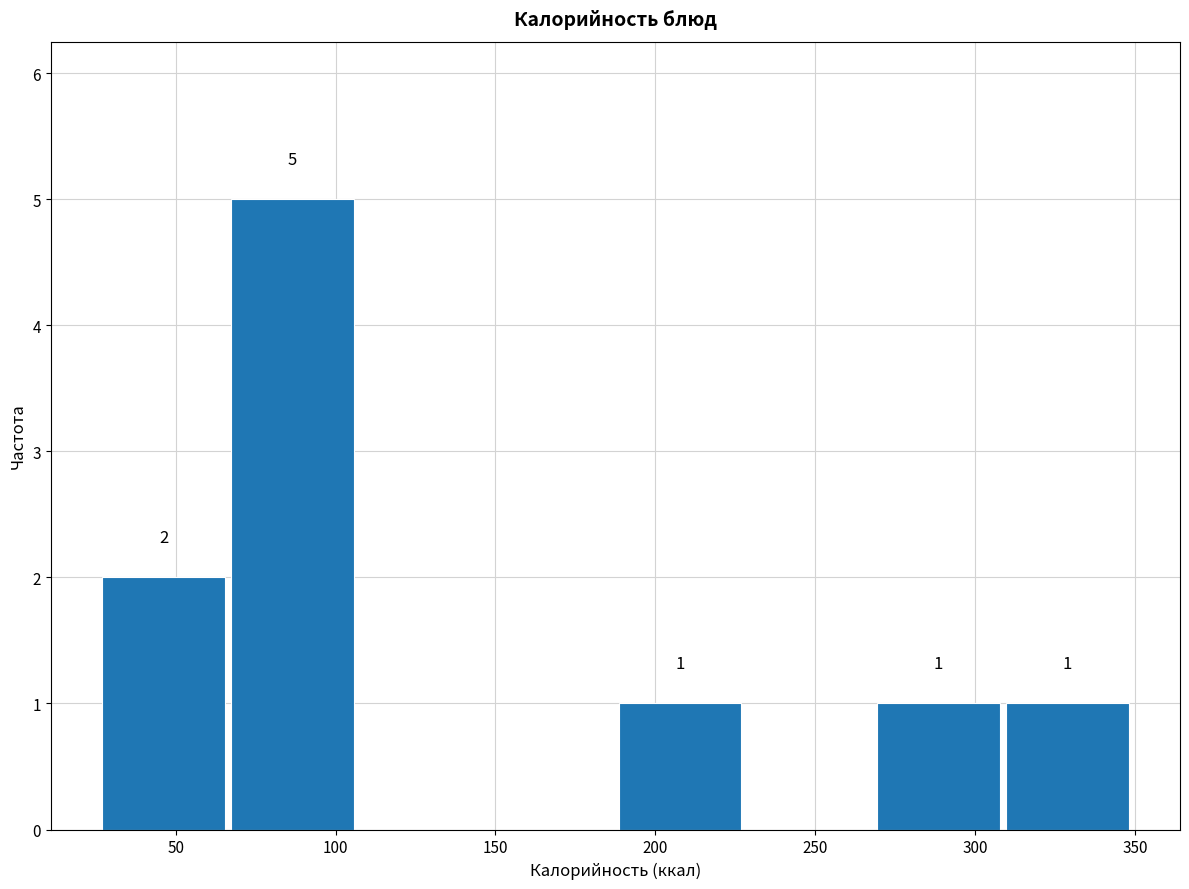

Which range on the x-axis has the tallest bar?

65 to 110